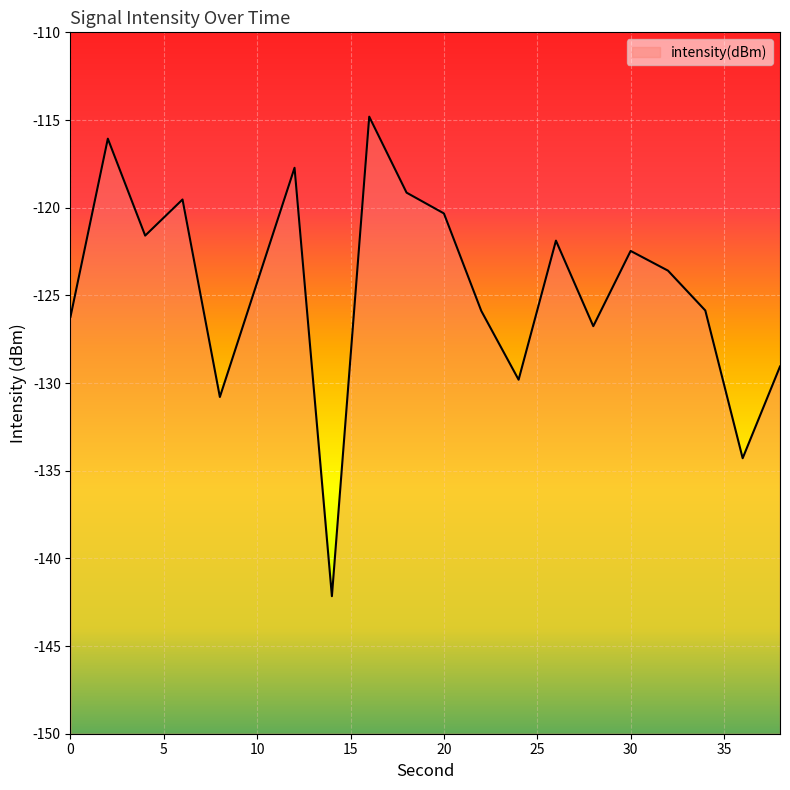

Where is the first local maximum?

2